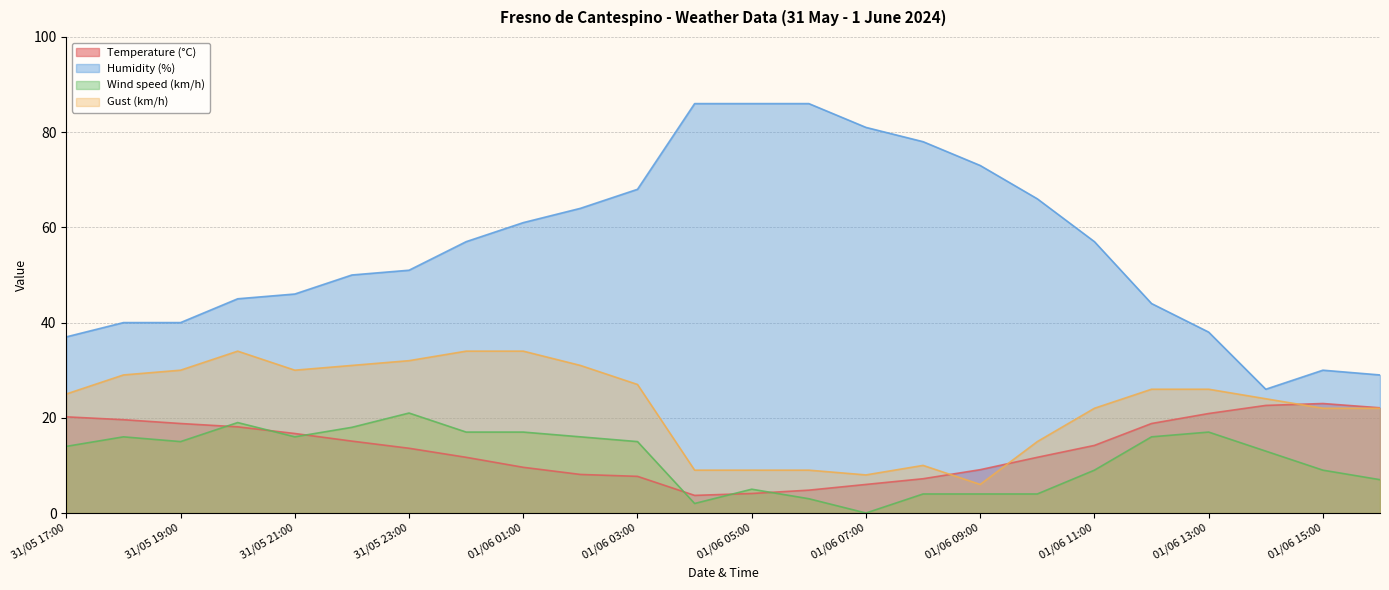

Rank the series by their maximum value, from highest to lowest.

Humidity (%), Gust (km/h), Temperature (°C), Wind speed (km/h)